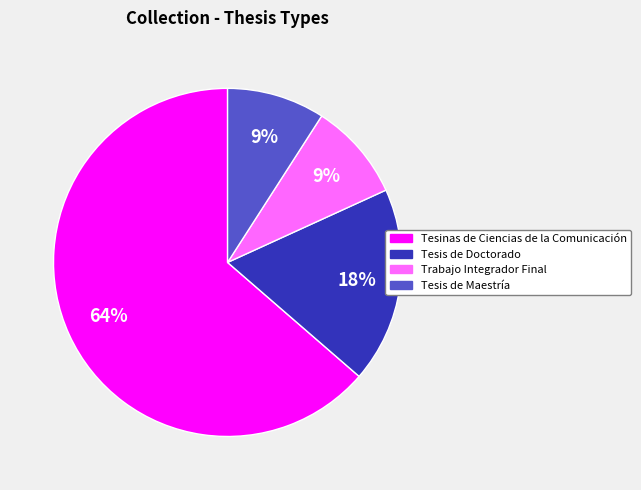

To the nearest percent, what is the average slice percentage?

25%